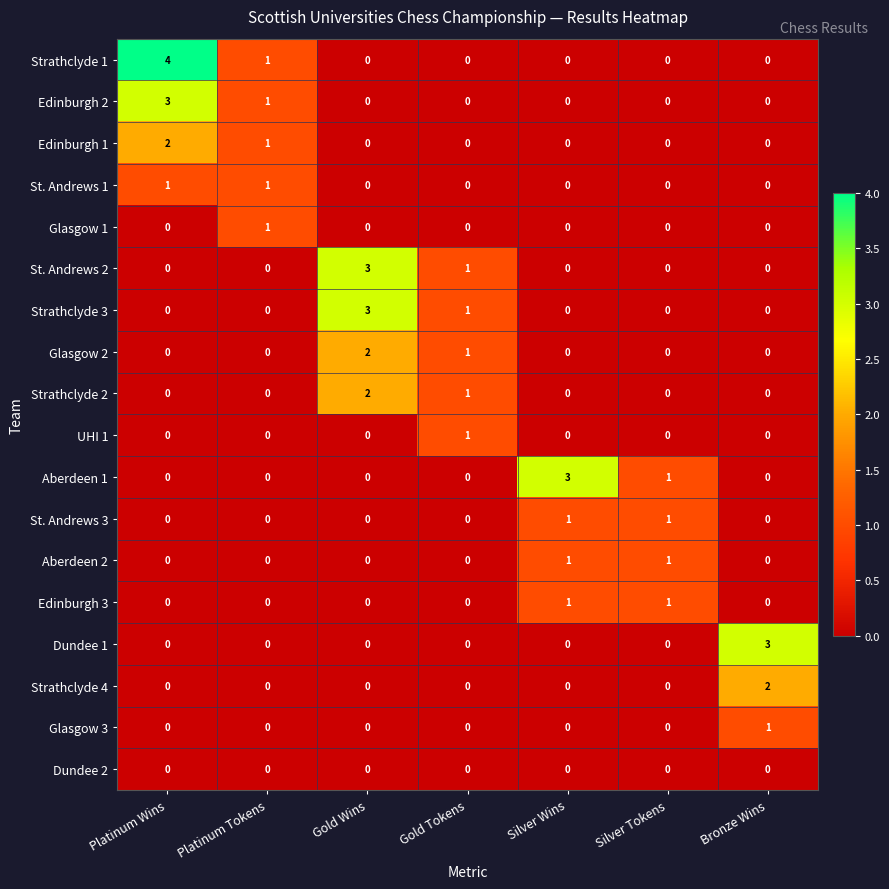

Count the St. Andrews 3 values in the range 0 to 1.

7